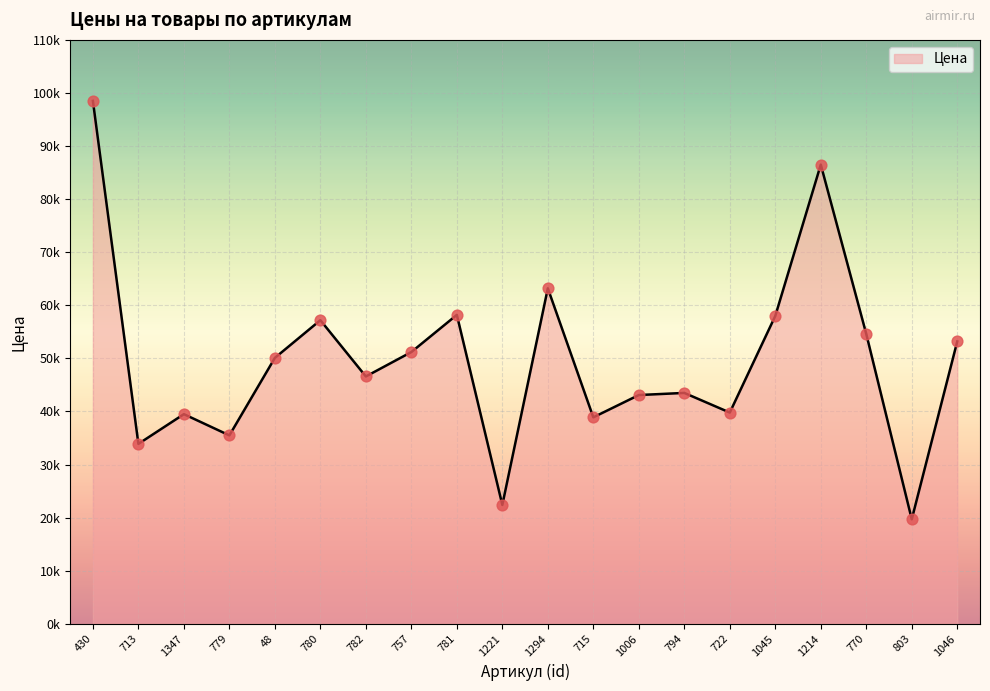

Approximately how many times larger is the value at 1294 compared to 770?

1.2